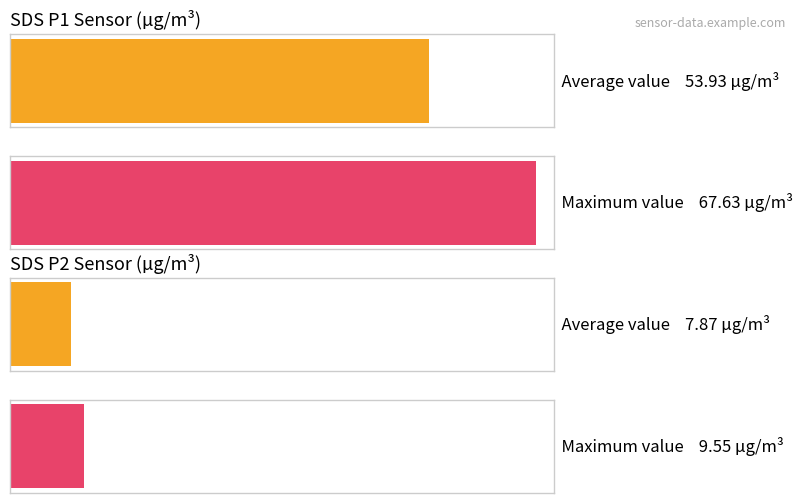

Are the bars grouped side by side (vs. stacked)?

Yes